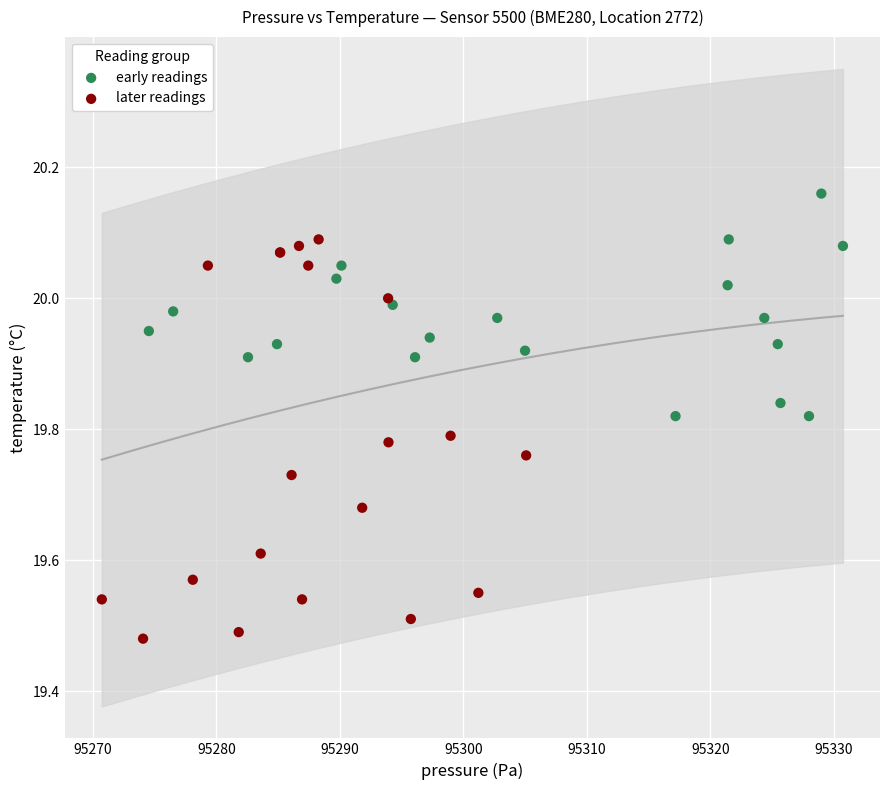

Which series has the largest Y range (max minus min)?

later readings